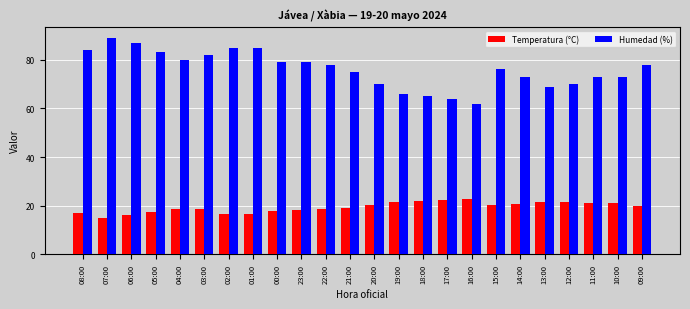

Which category has the highest value in the Humedad (%) series?

07:00